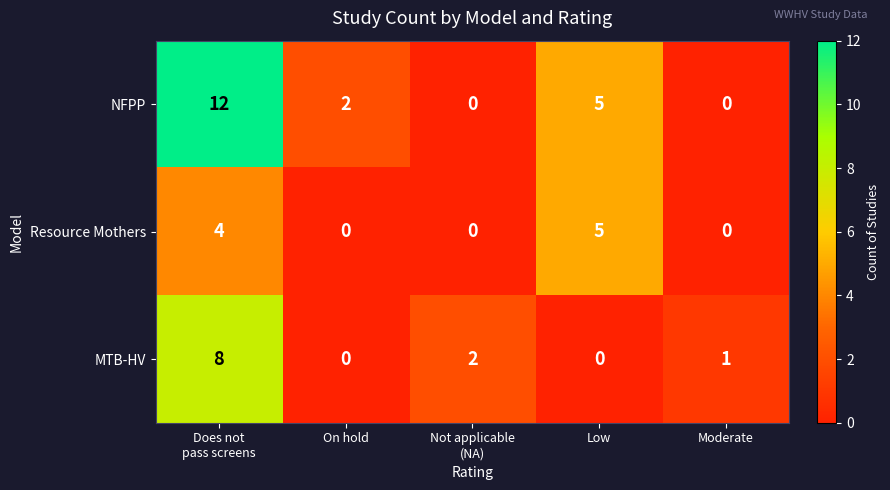

The MTB-HV series shows 0 at Low. True or false?

True